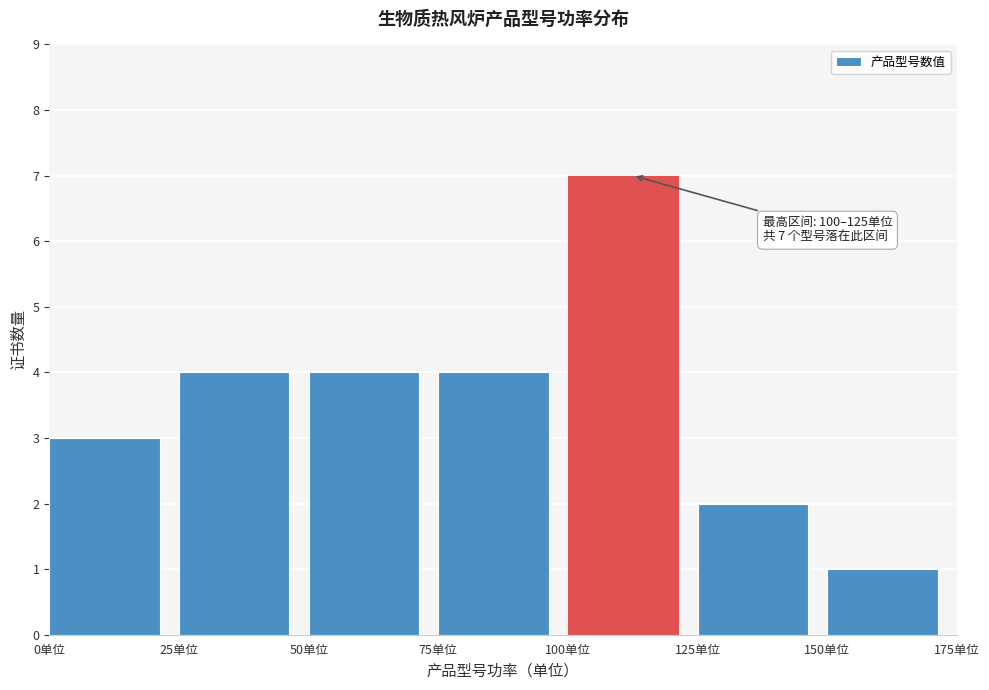

Which range on the x-axis has the tallest bar?

100 to 125